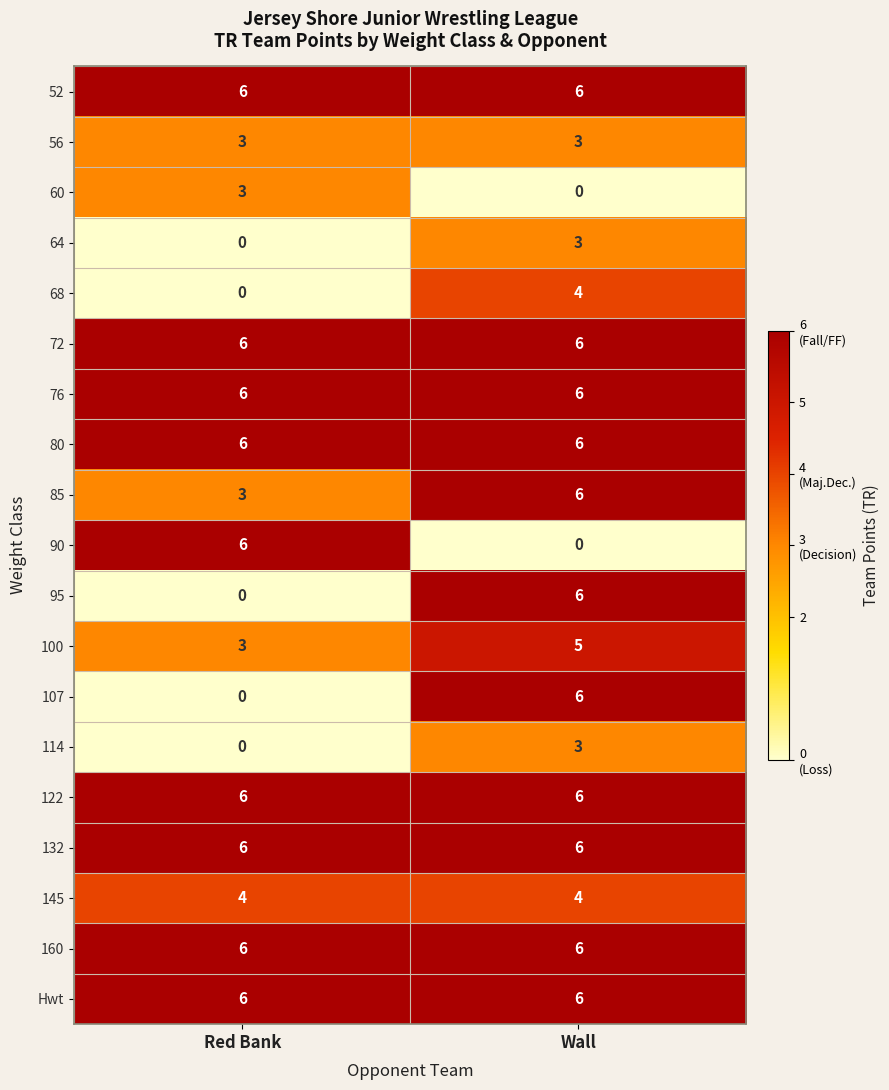

Which category has the lowest value in the 100 series?

Red Bank